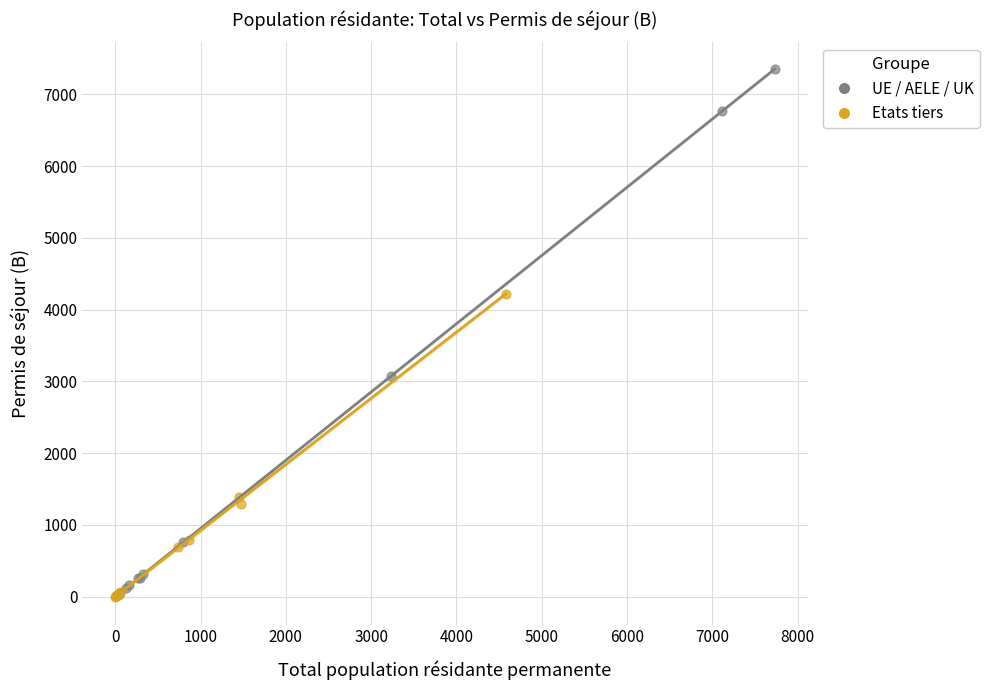

Which series has the widest spread of Y values?

UE / AELE / UK